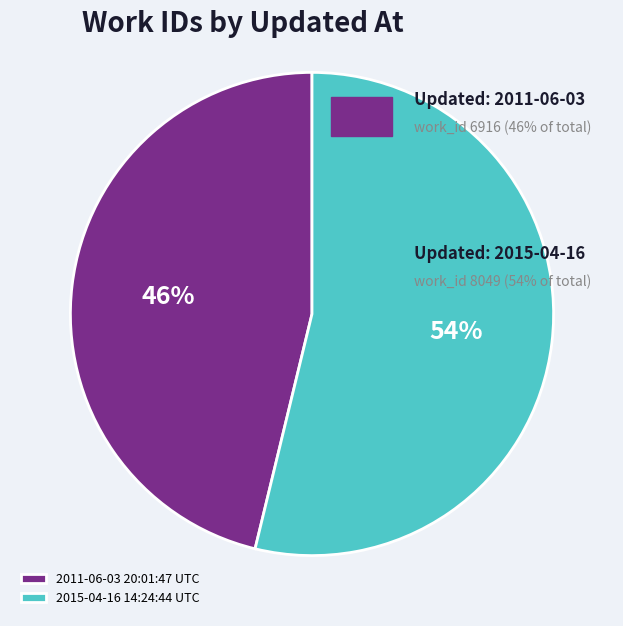

What is the ratio of the value at 2015-04-16 14:24:44 UTC to the value at 2011-06-03 20:01:47 UTC?

1.2